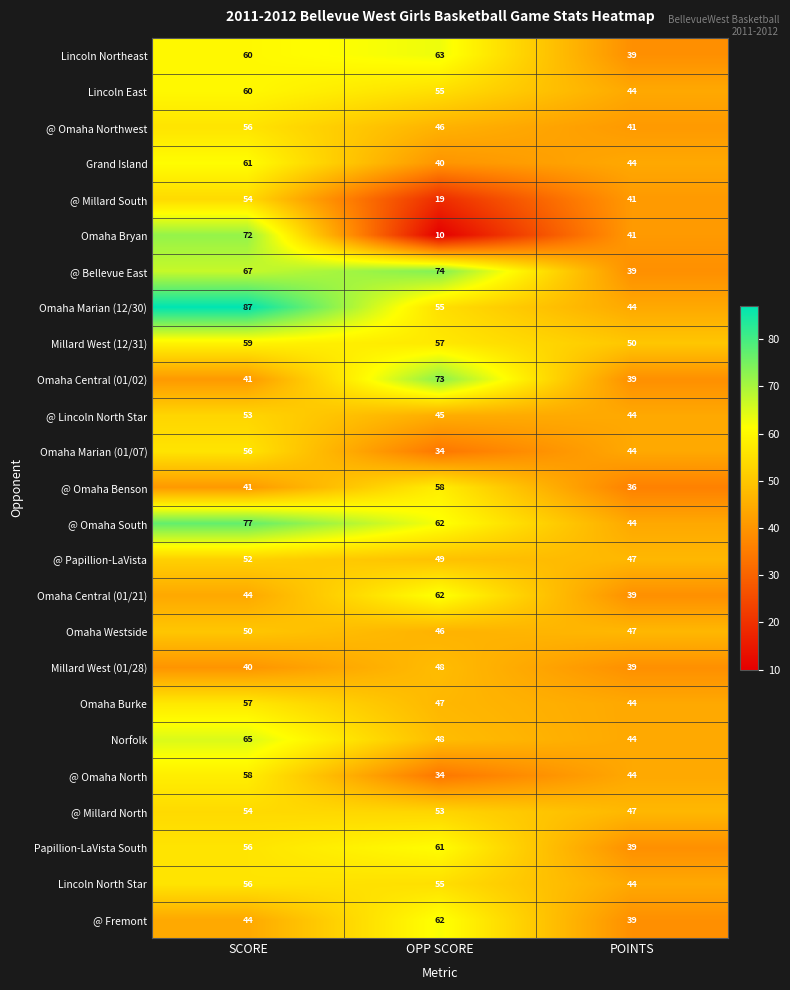

What is the smallest value displayed?

10